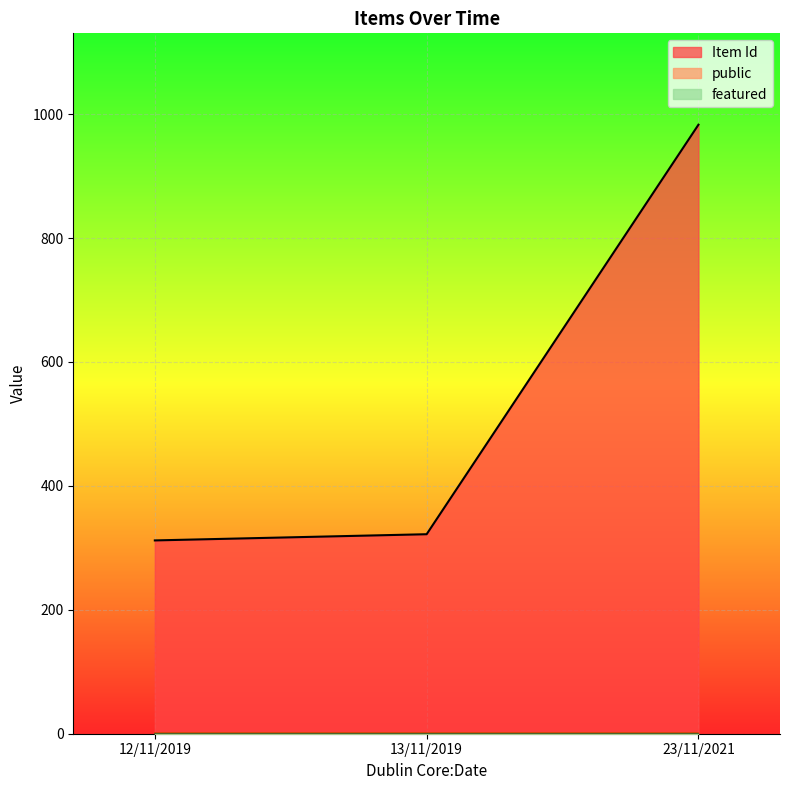

Between 13/11/2019 and 23/11/2021, which is larger?

23/11/2021